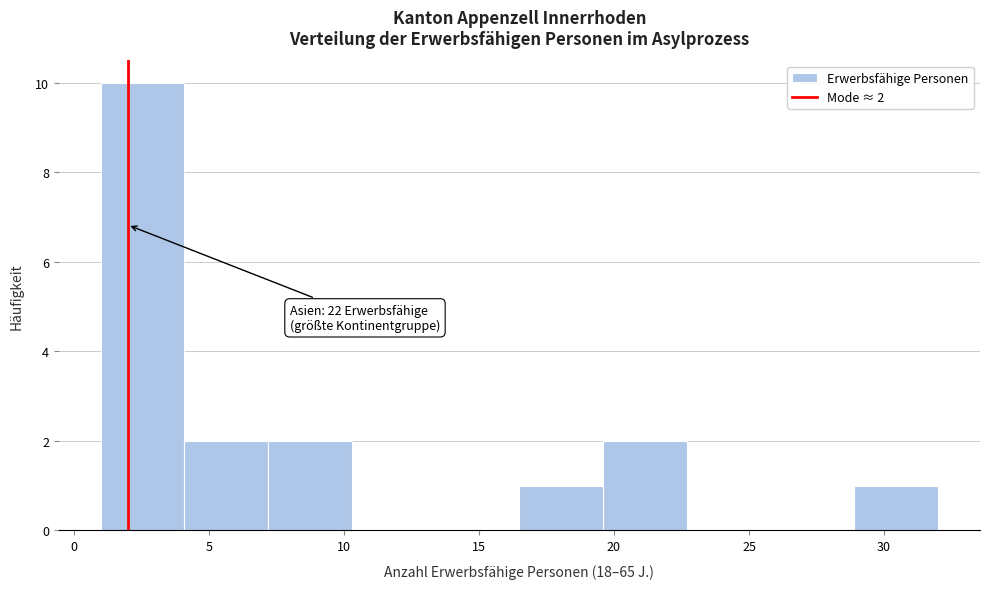

Which range on the x-axis has the tallest bar?

1.0 to 4.1